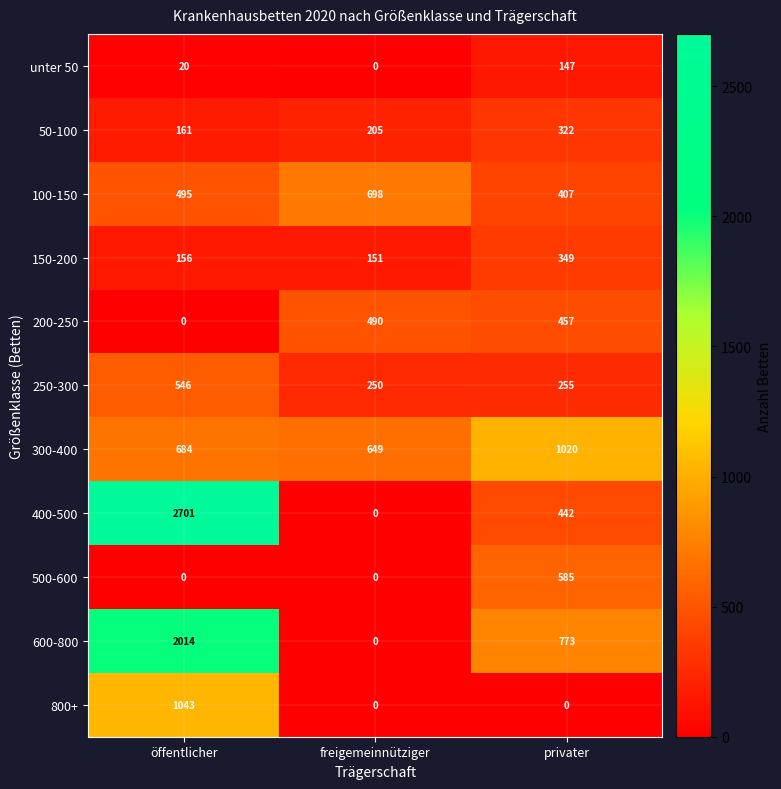

The value of unter 50 at öffentlicher is 20. True or false?

True